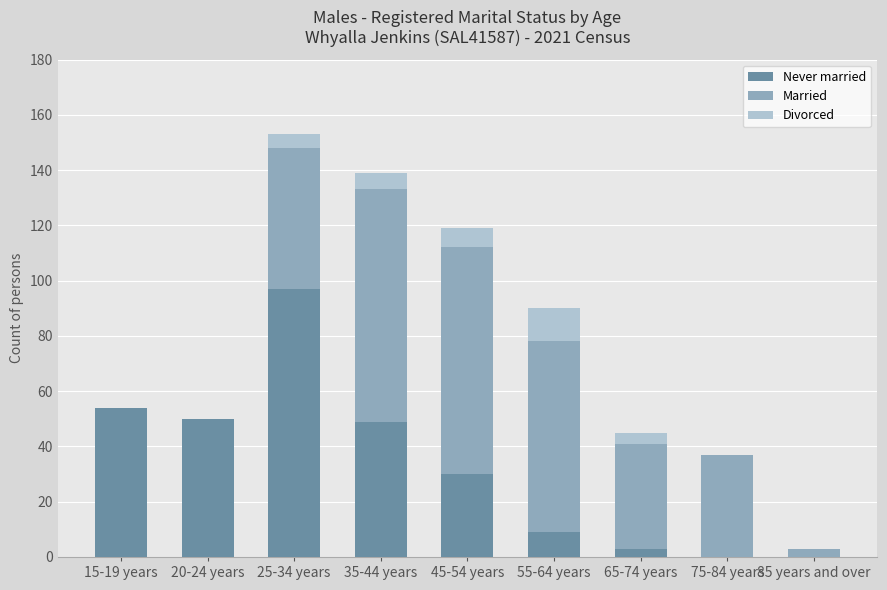

Is it true that Never married equals 0 at 75-84 years?

True